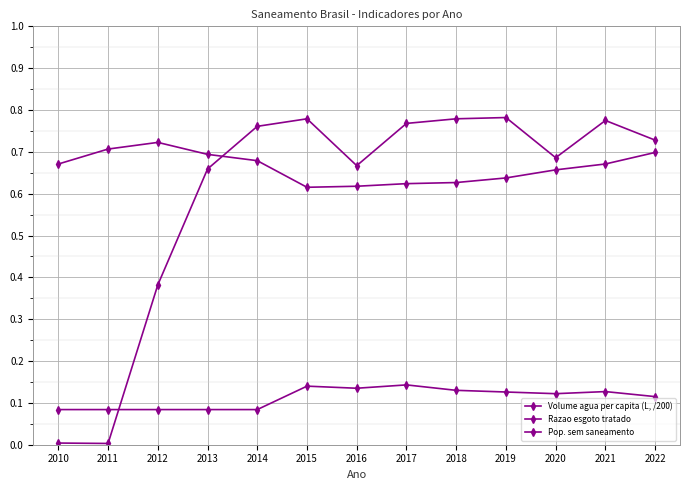

The Volume agua per capita (L, /200) series shows 0.7 at 2013. True or false?

True